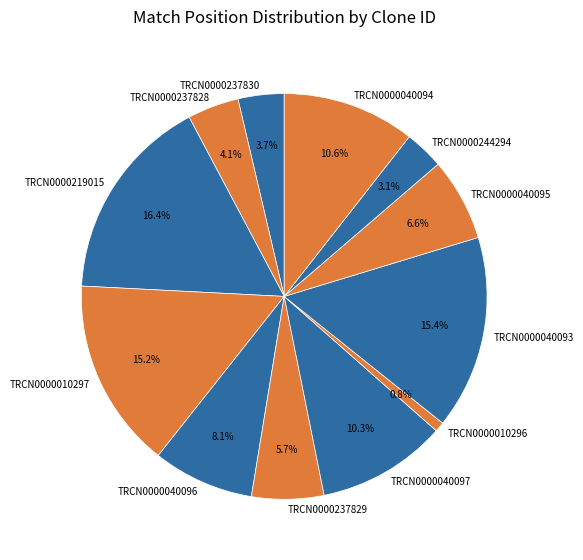

How many segments does this pie chart have?

12